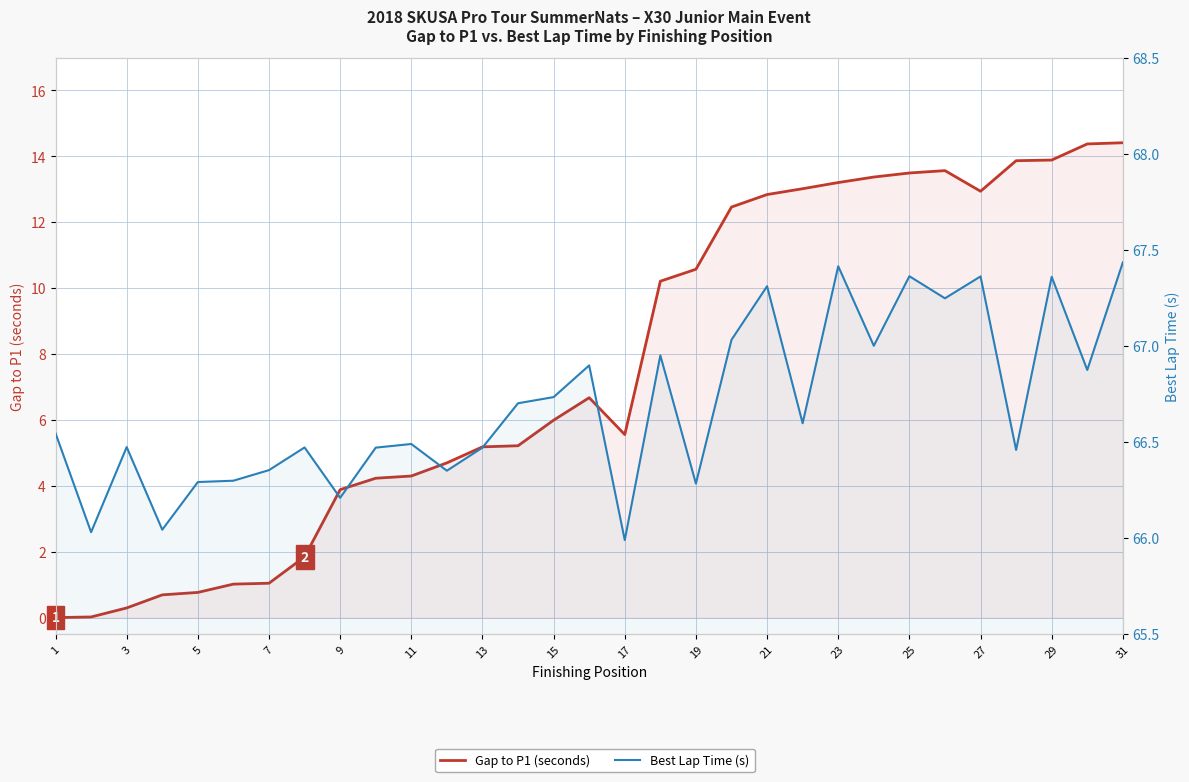

True or false: Best Lap Time (s) and Gap to P1 (seconds) intersect in this chart.

False